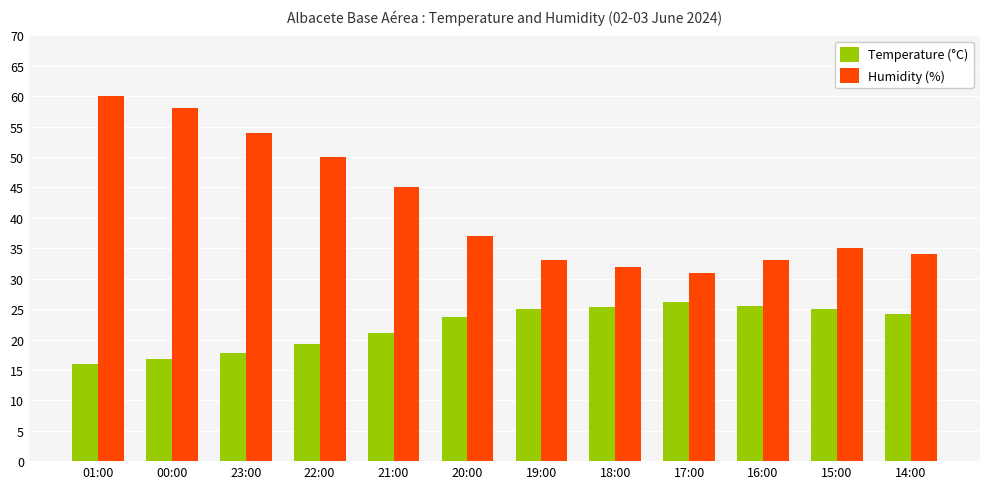

What is the label of the 4th bar from the right?

17:00